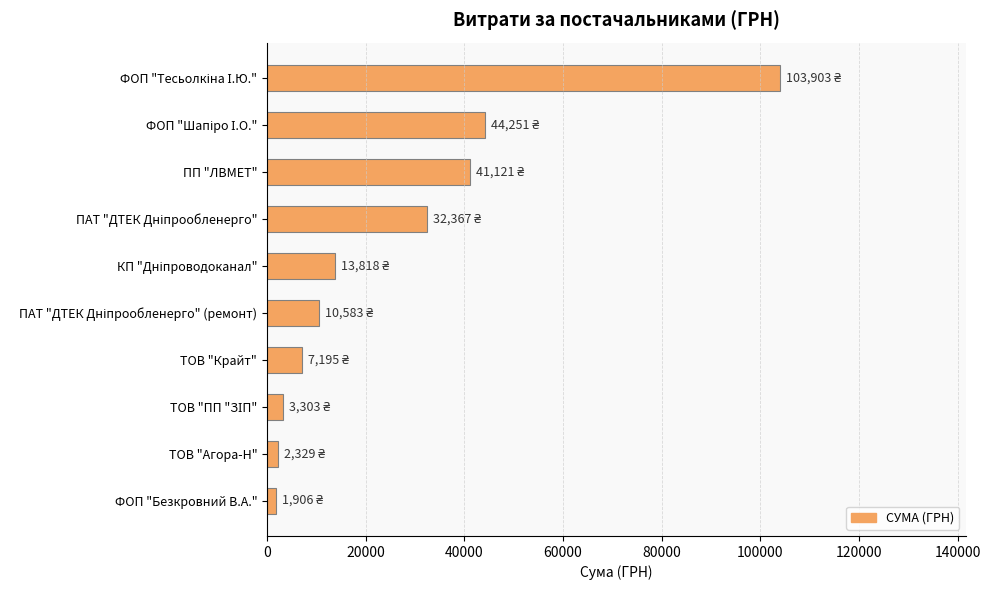

What is the label of the 10th bar from the top?

ФОП "Безкровний В.А."